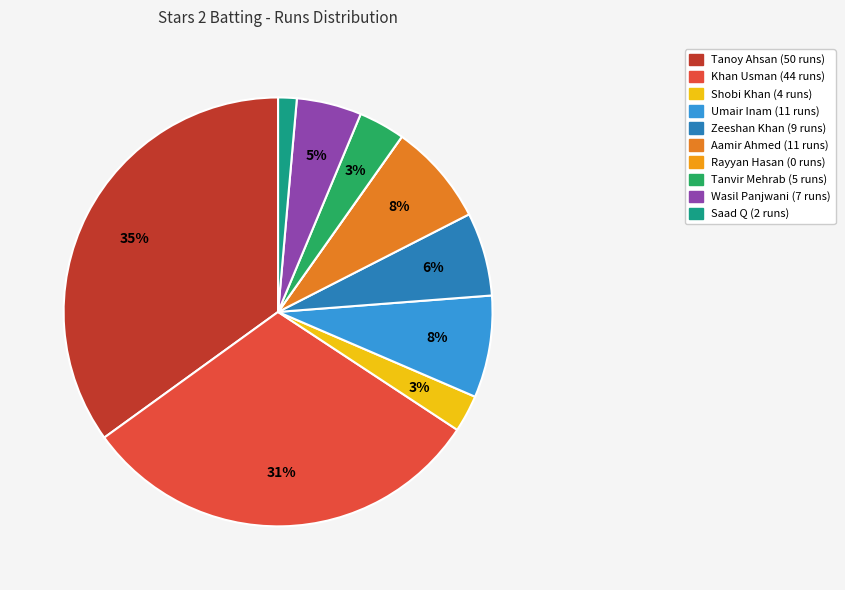

Which category has the smallest portion of the pie?

Rayyan Hasan